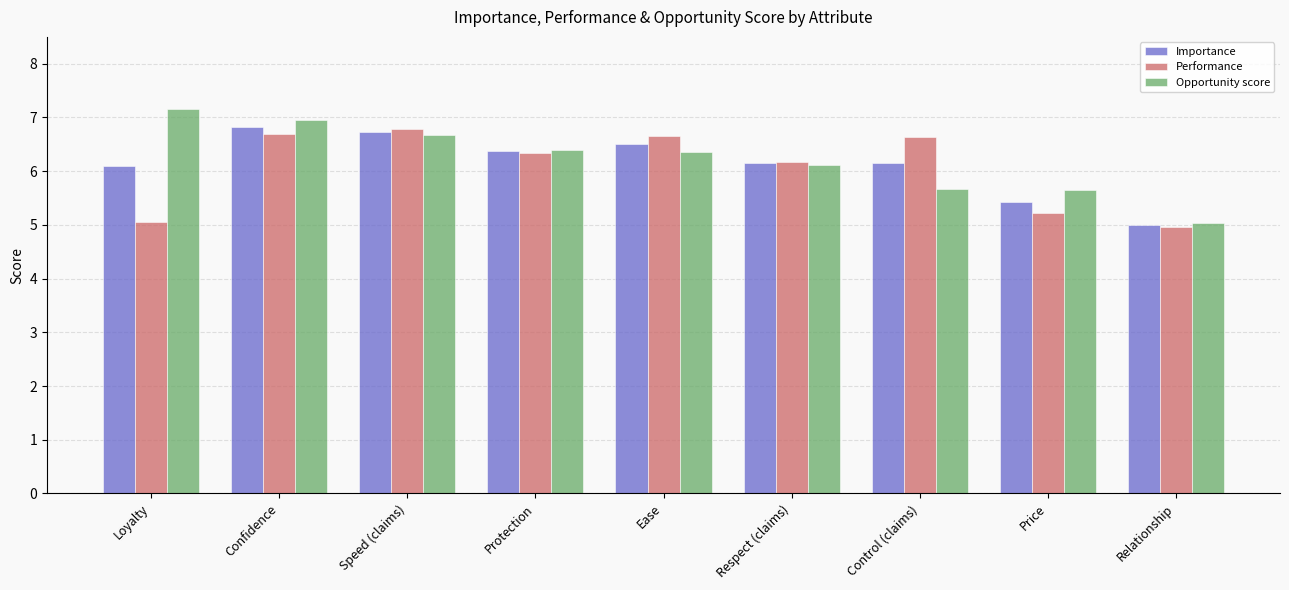

The Importance series shows 1.5 at Relationship. True or false?

False